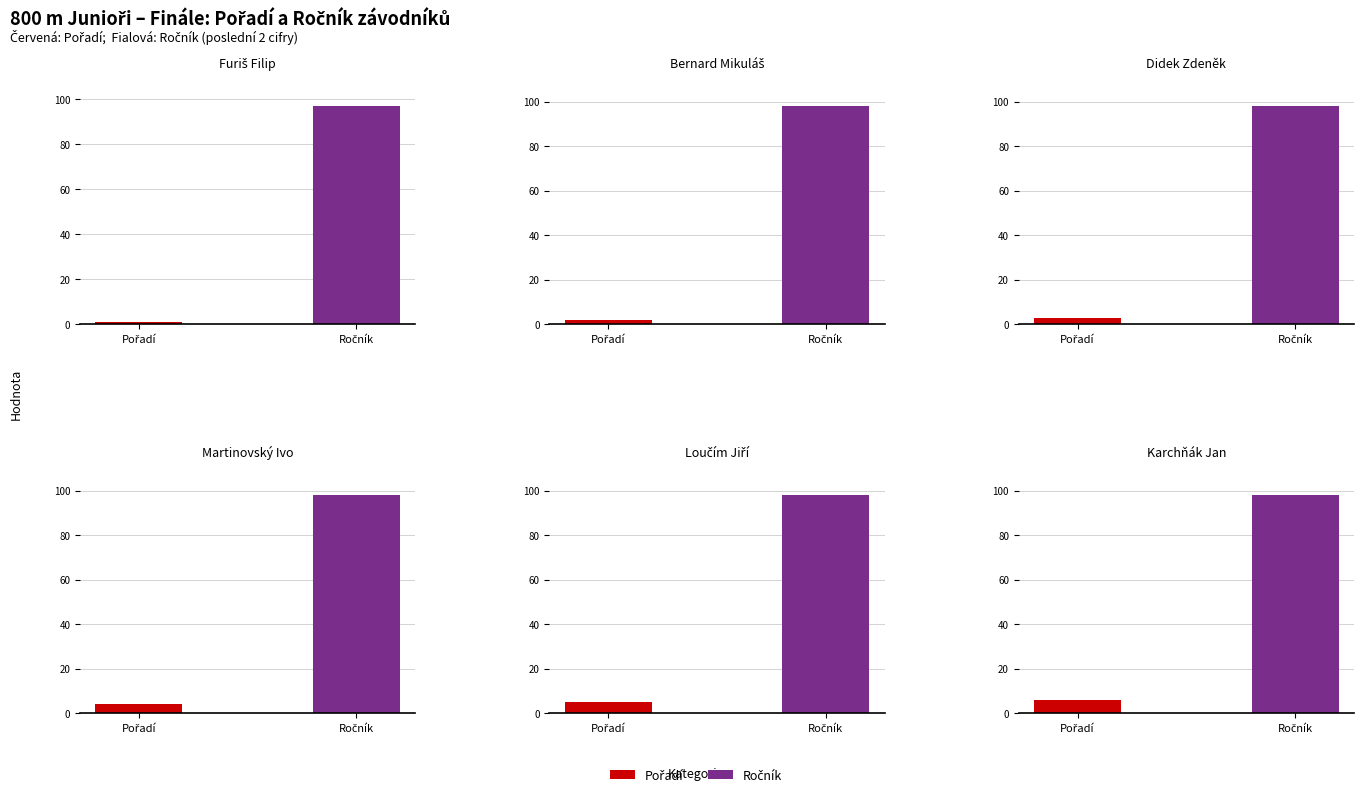

What position from the right is Loučím Jiří?

2